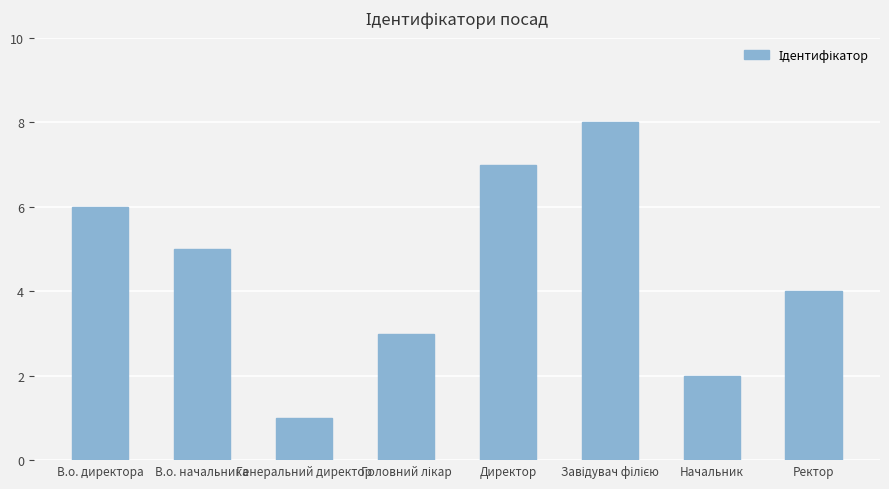

How many data points are less than 5?

4